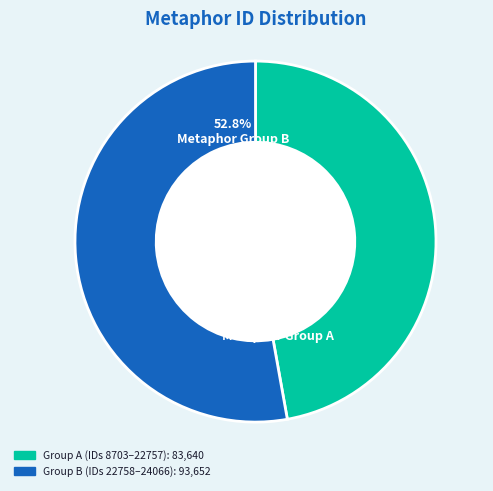

Is there any slice that represents more than half of the pie?

Yes